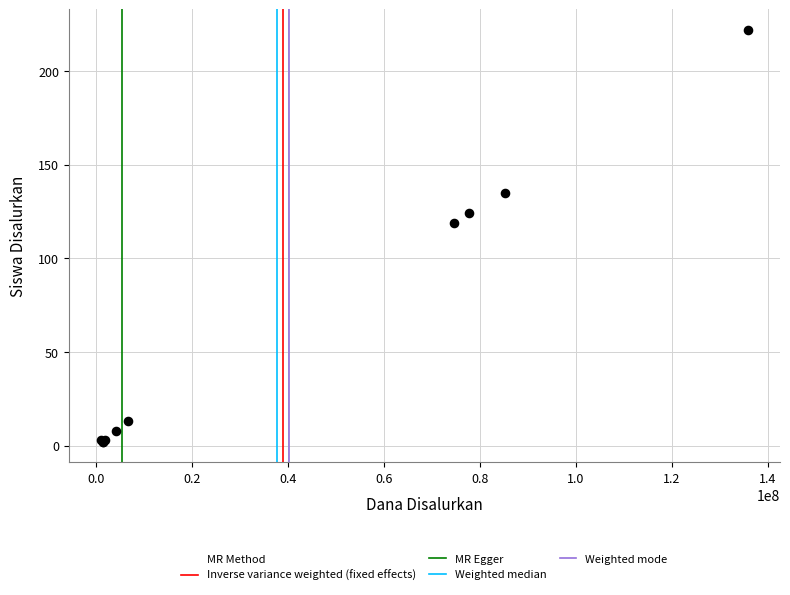

What Y value in the scatter plot is closest to 112?

119